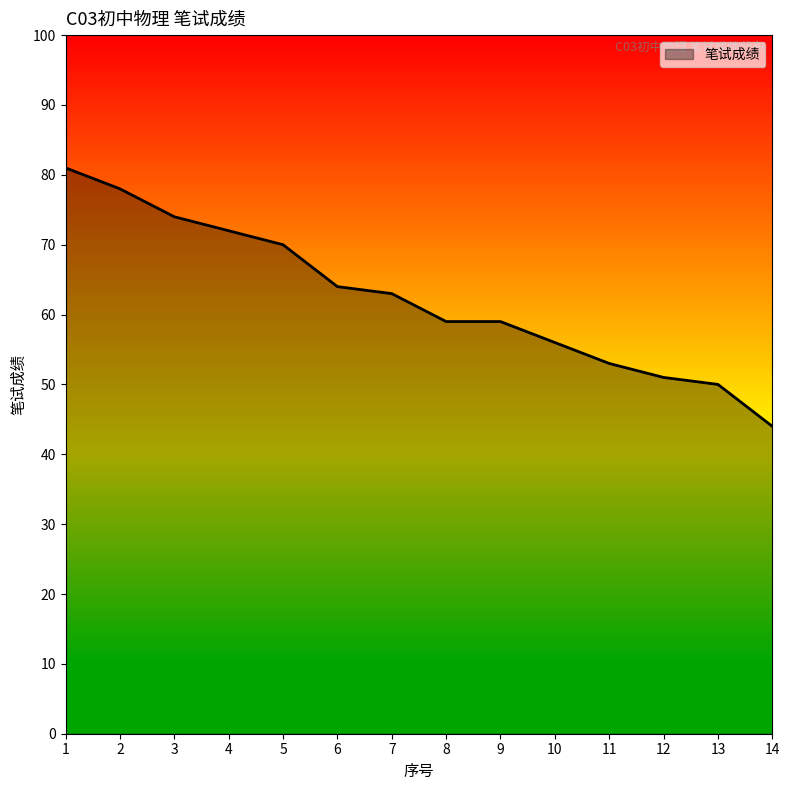

Where does the data first go above 63?

1